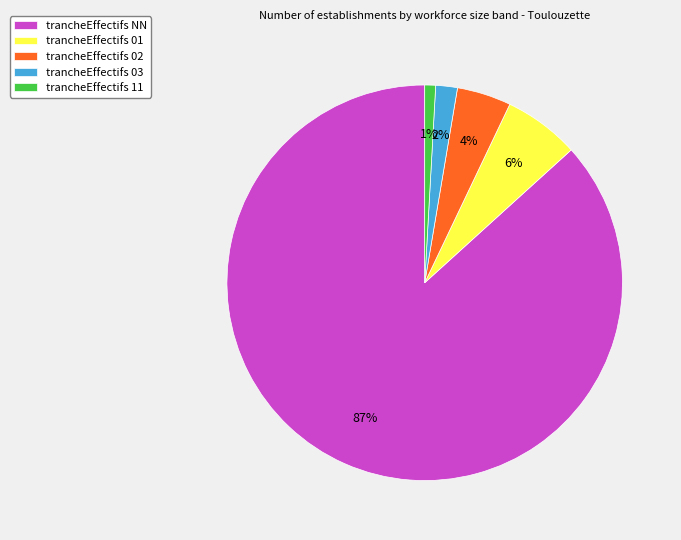

To the nearest percent, what is the average slice percentage?

20%